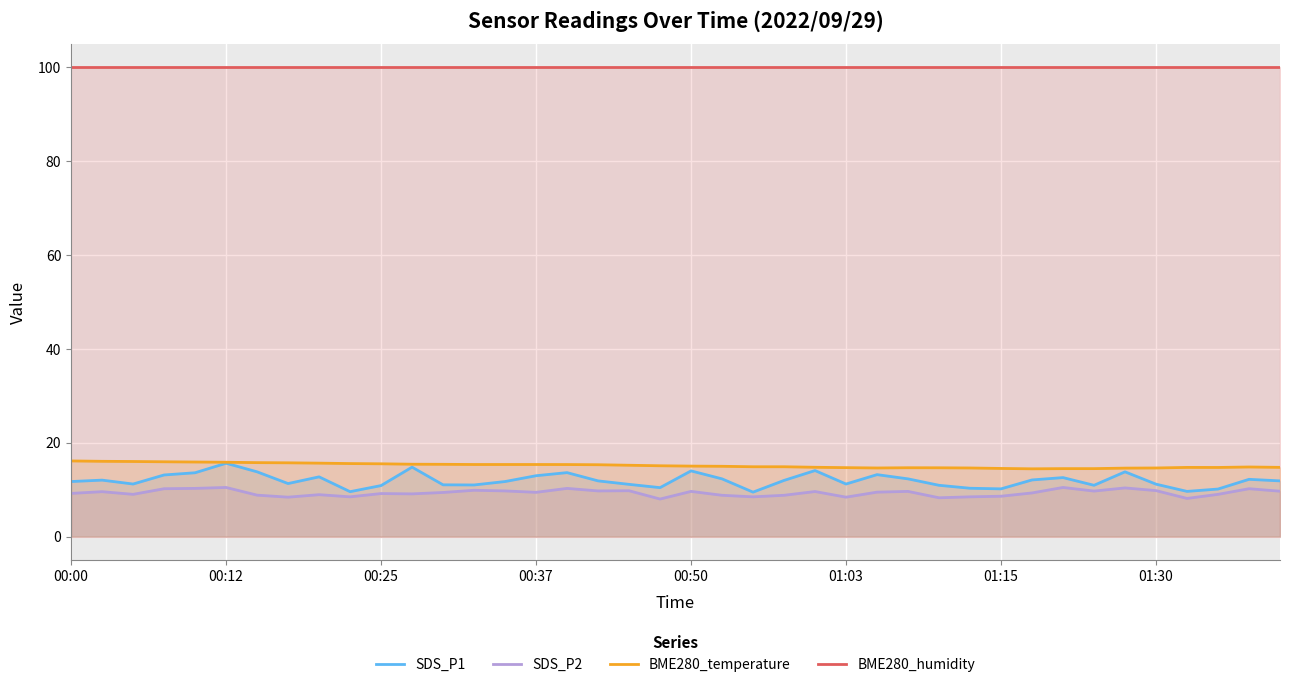

What are all the series names shown in the legend?

SDS_P1, SDS_P2, BME280_temperature, BME280_humidity